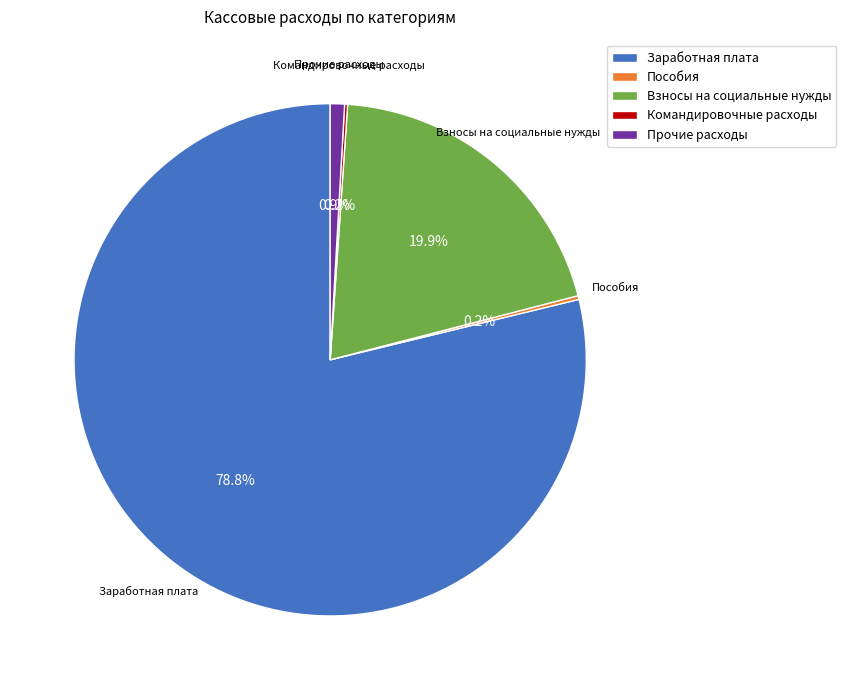

What is the ratio of the value at Заработная плата to the value at Взносы на социальные нужды?

4.0